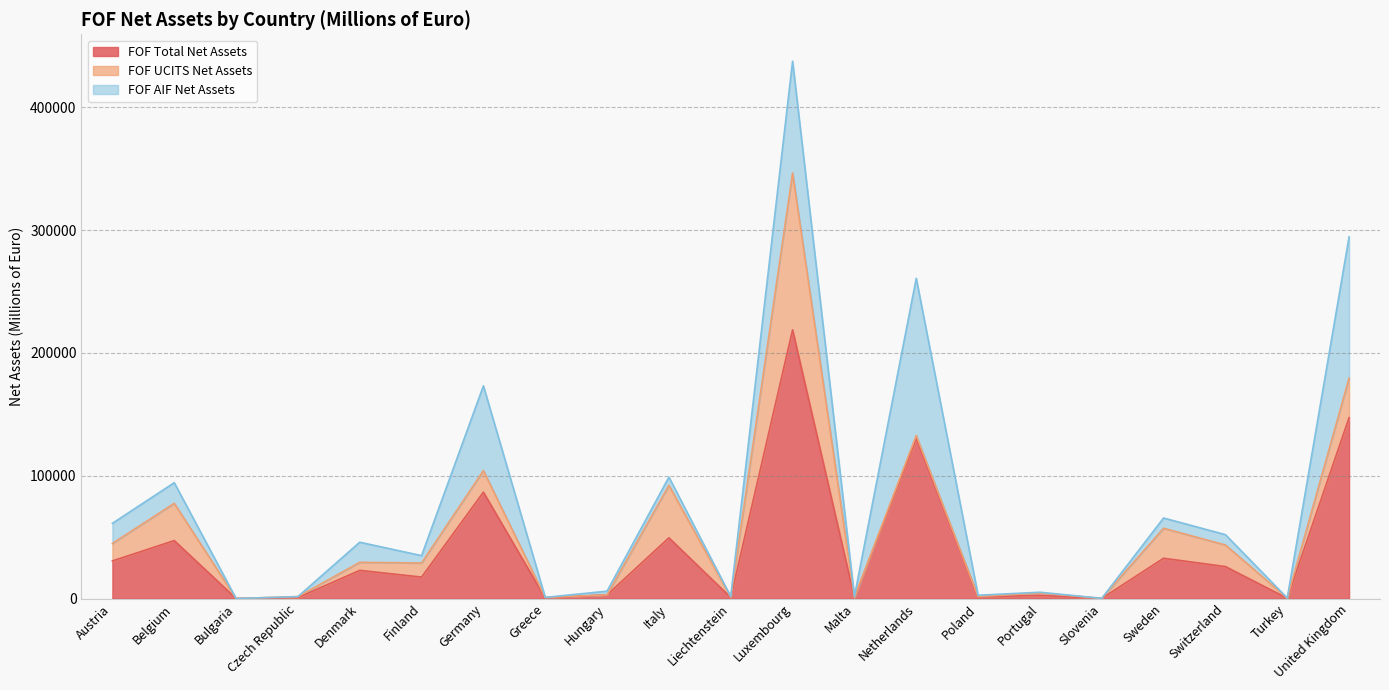

The value of FOF Total Net Assets at Netherlands is 85247.1. True or false?

False